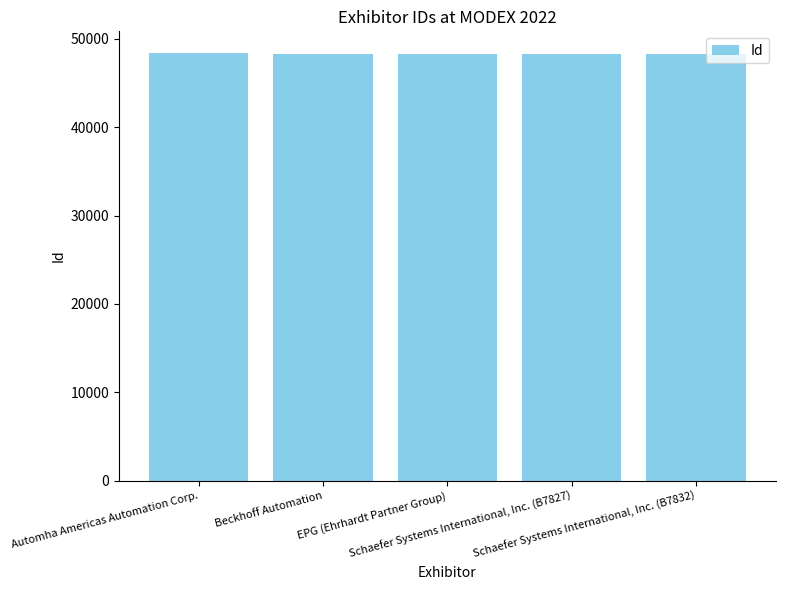

What is the difference between the values at Beckhoff Automation and Schaefer Systems International, Inc. (B7827)?

16